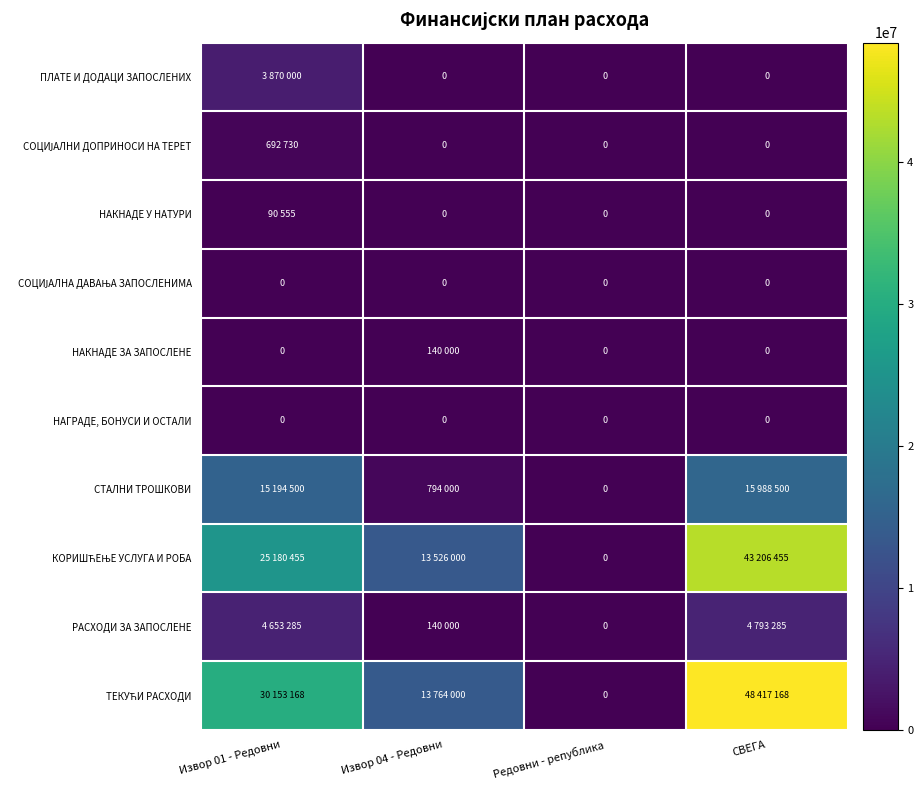

What is the total value across all series at Извор 04 - Редовни?

28364000